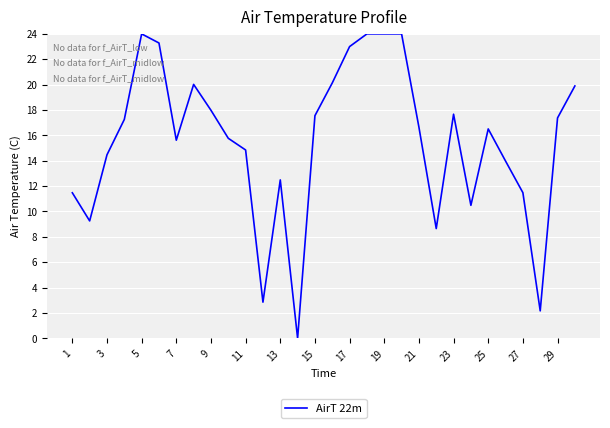

What is the maximum value shown in the chart?

24.0